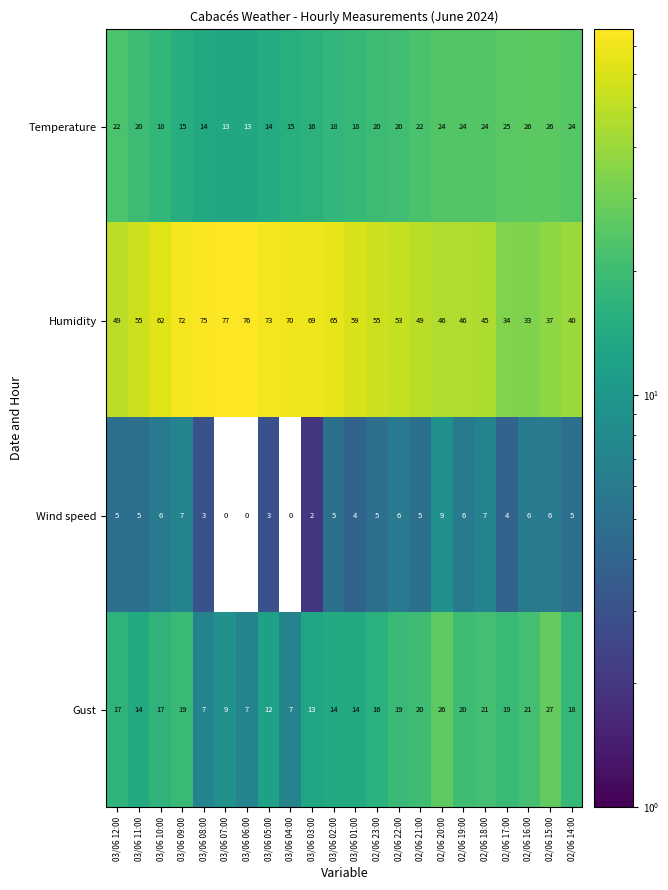

Where does the Temperature series first go above 20?

03/06 12:00